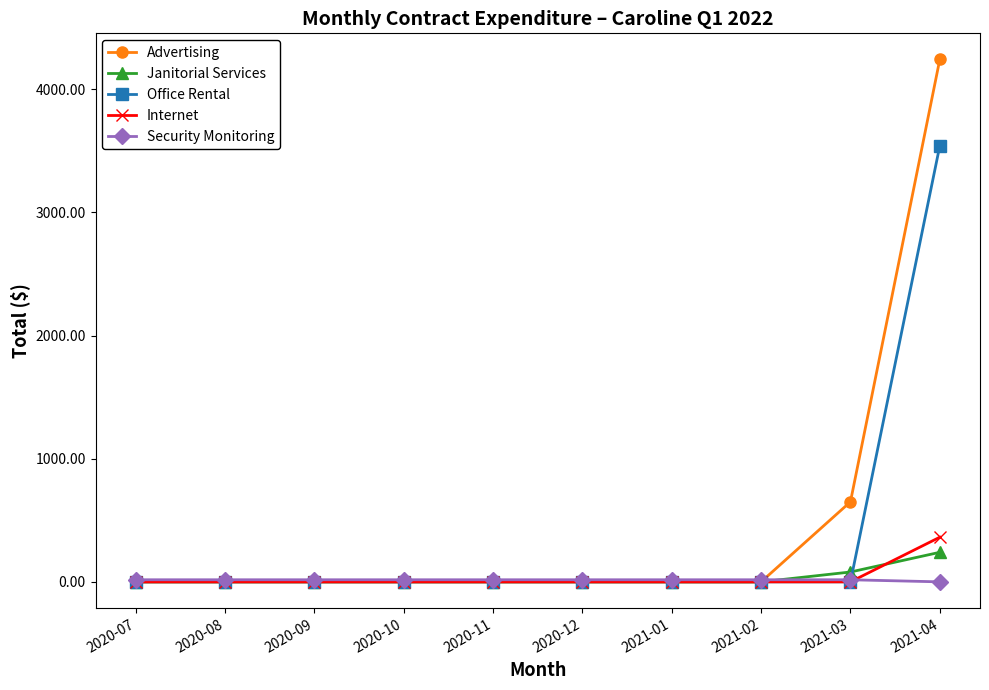

What is the greatest value displayed?

4241.8